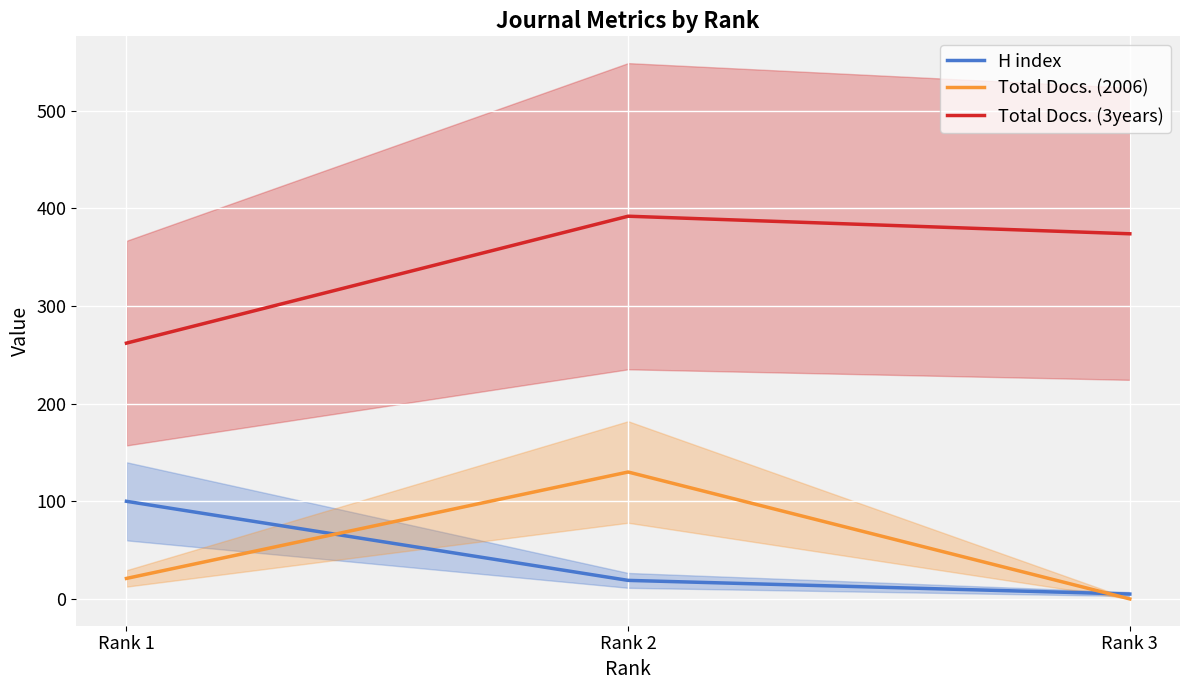

What is the sum of the Total Docs. (2006) values at Rank 2 and Rank 1?

151